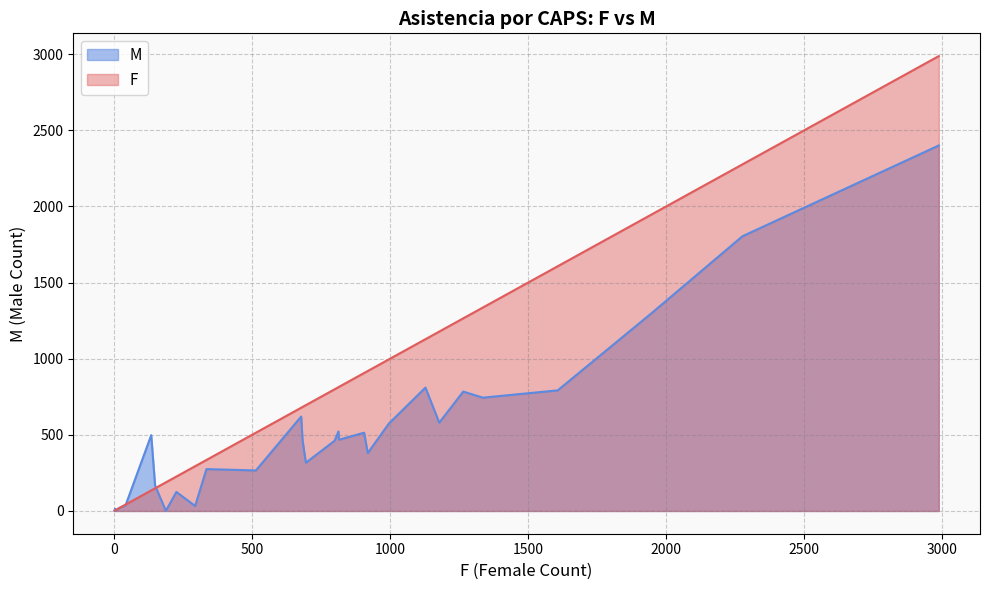

Rank the series by their maximum value, from highest to lowest.

F, M